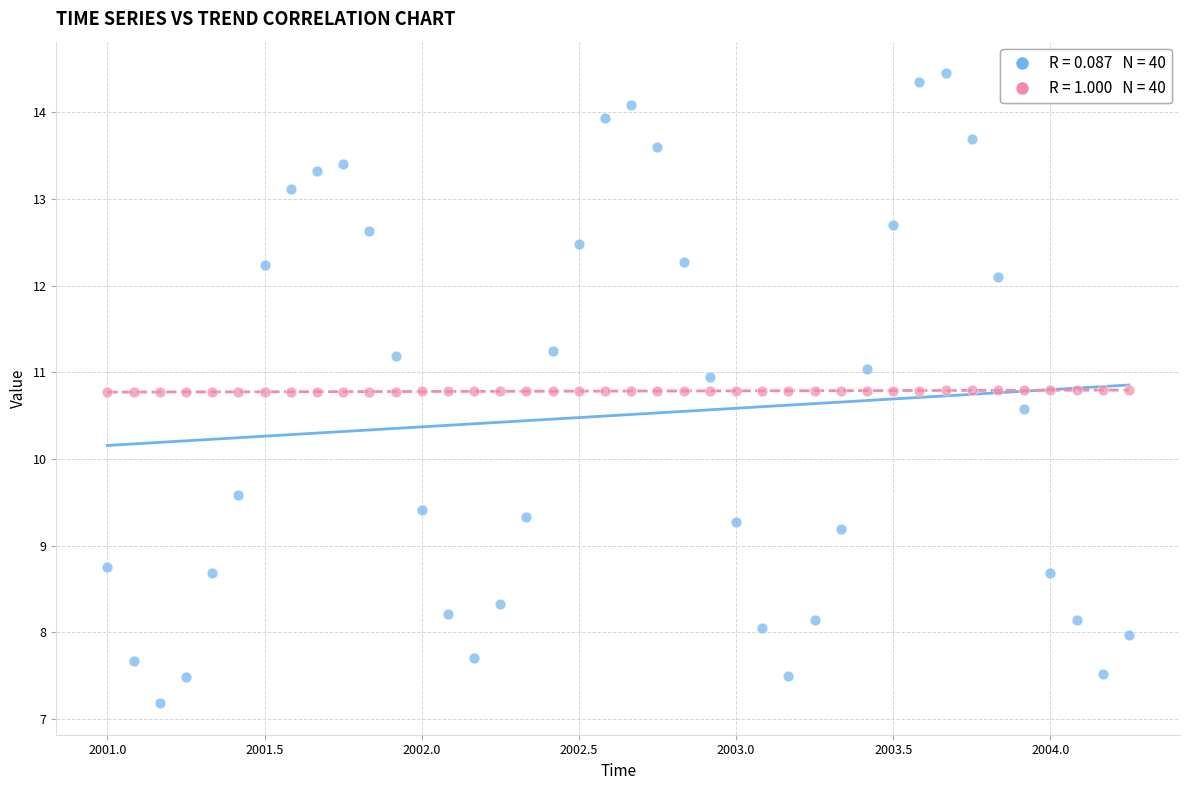

Across all data points, what is the range of X values (max minus min)?

3.2